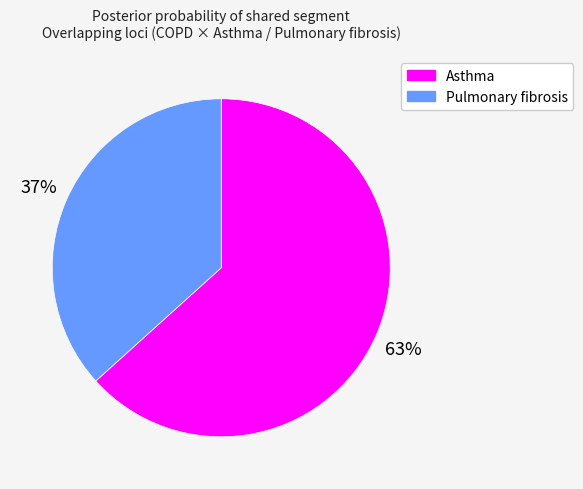

To the nearest percent, what is the average slice percentage?

50%